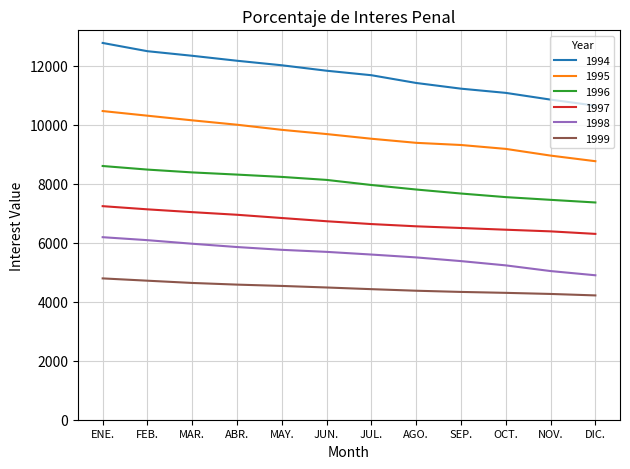

Which series has the largest total across all categories?

1994